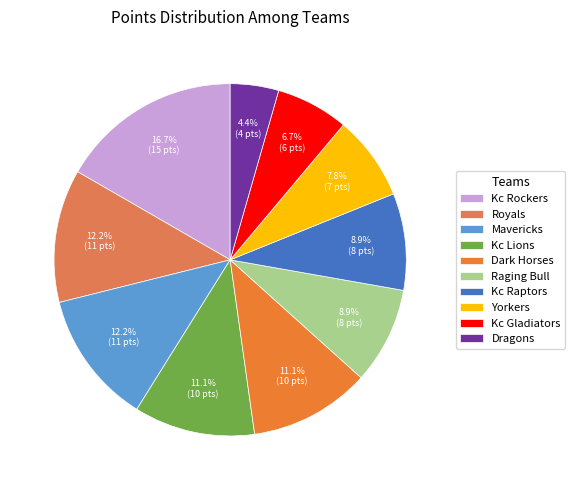

How many slices are in this pie chart?

10